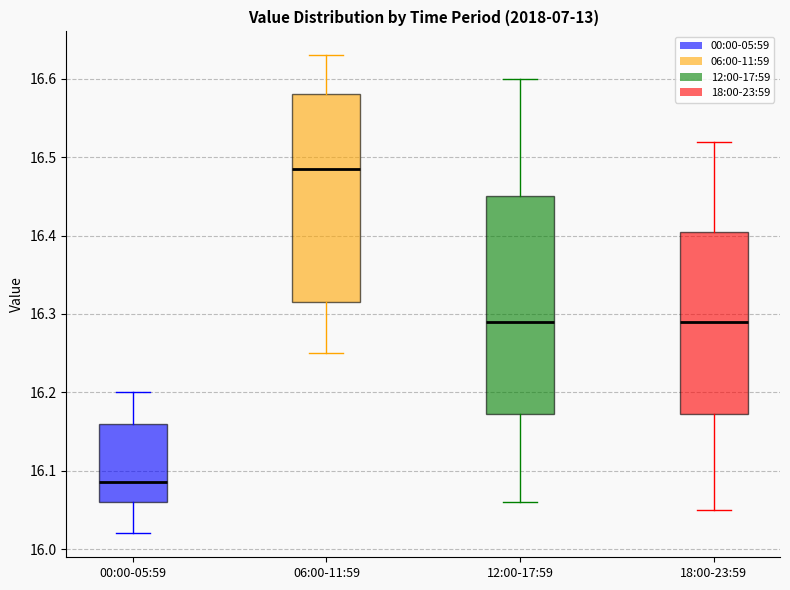

Where does the median line of the box for 12:00-17:59 sit on the y-axis? The values are not printed on the chart, so give them approximately, as read against the axis.

16.29